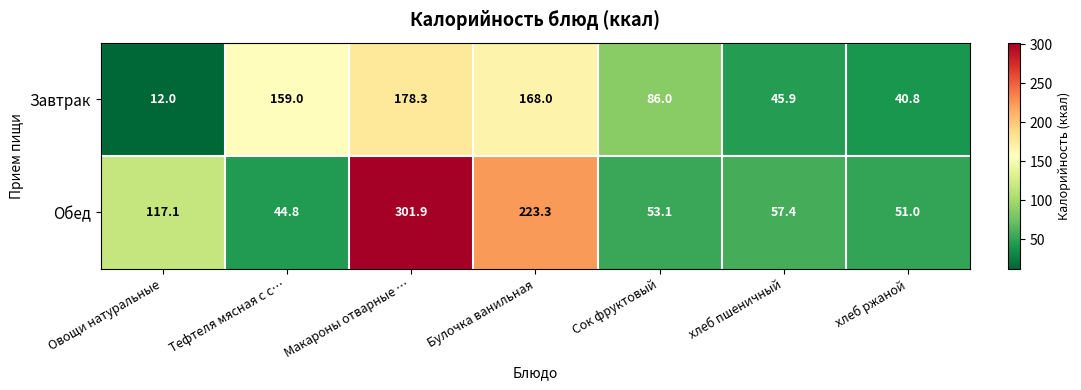

What value does the Завтрак series have at Сок фруктовый?

86.0